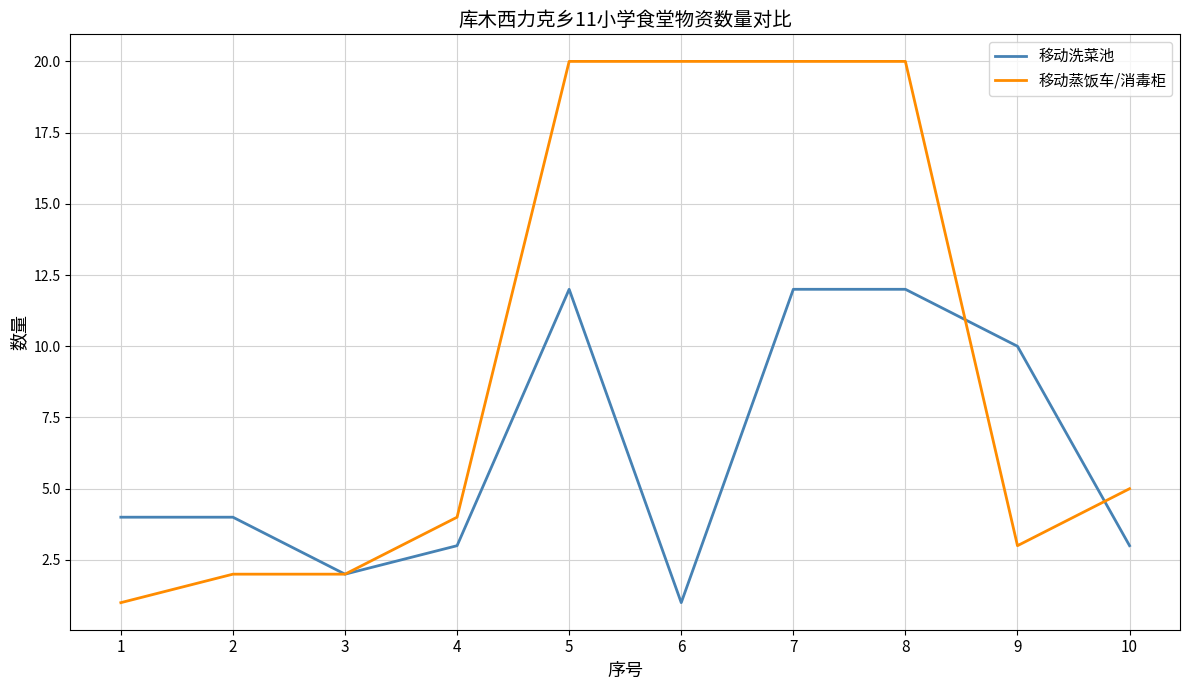

What is the sum of all 移动洗菜池 values?

63